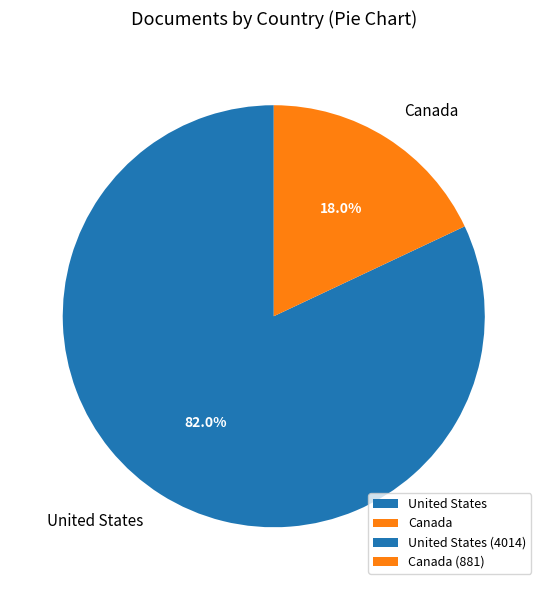

Which category has the biggest portion of the pie?

United States